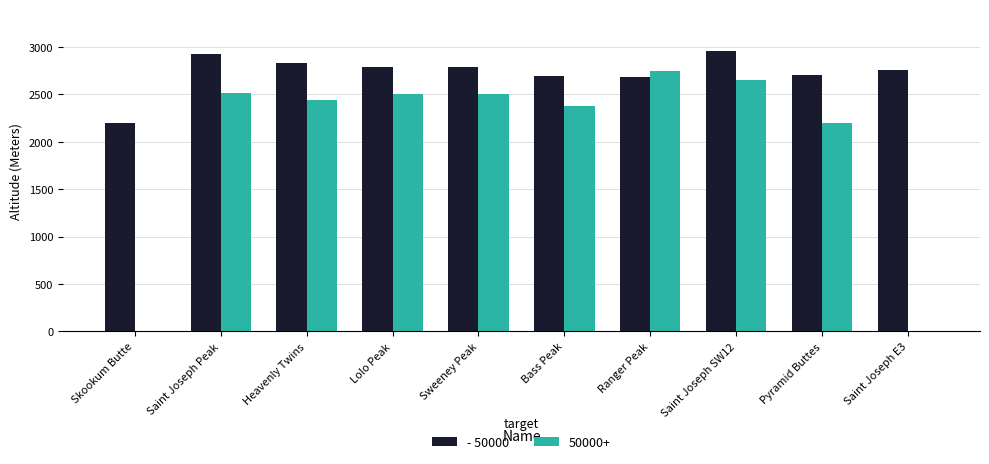

Are the bars grouped side by side (vs. stacked)?

Yes